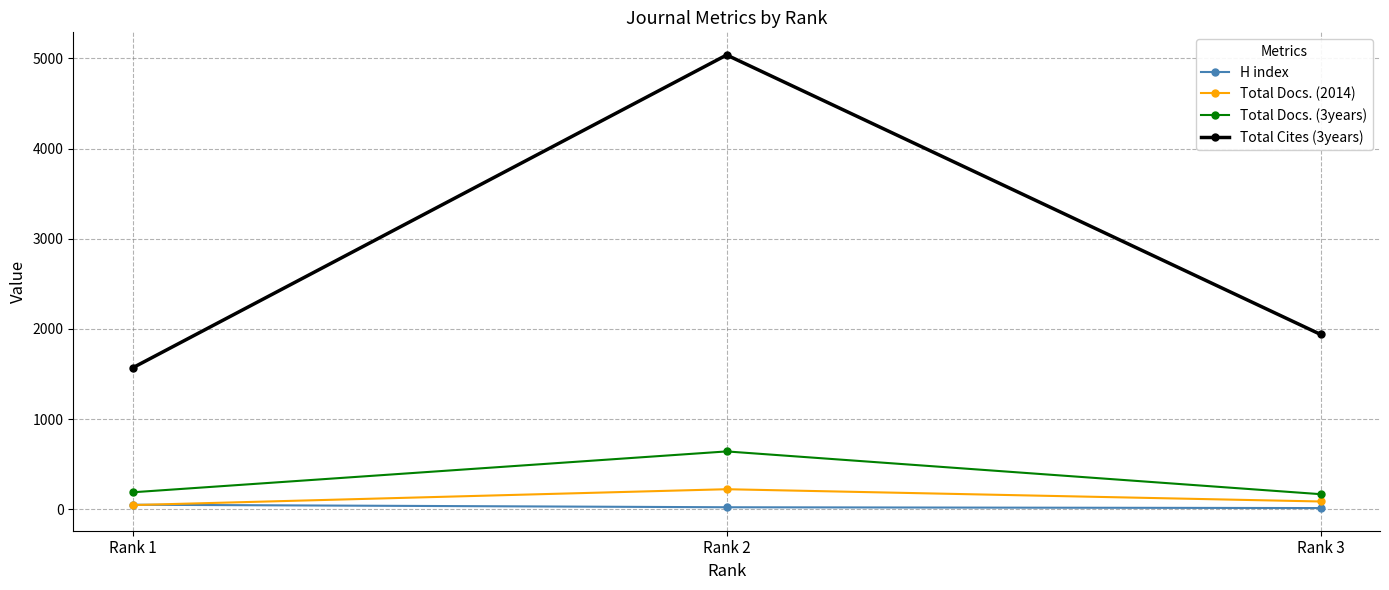

Rank the series by their maximum value, from lowest to highest.

H index, Total Docs. (2014), Total Docs. (3years), Total Cites (3years)